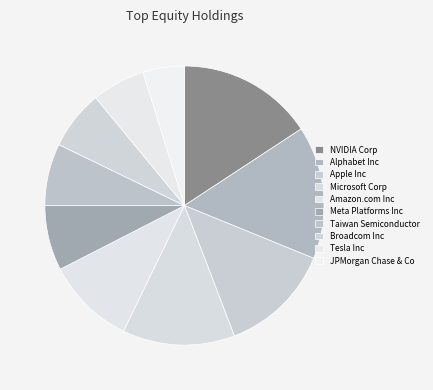

Which slice is the largest?

NVIDIA Corp